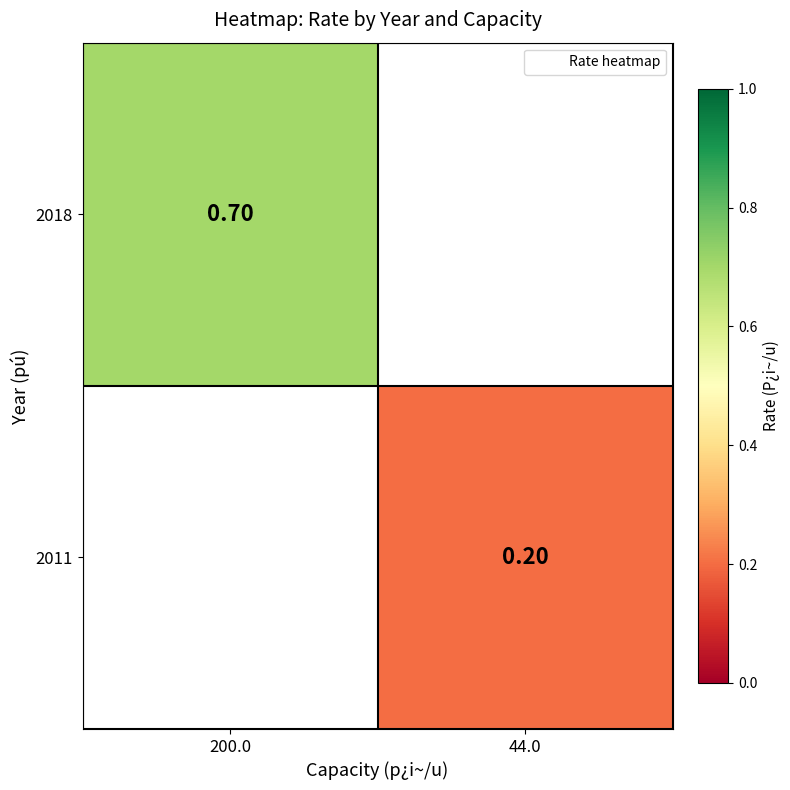

Is the value of 2018 at 200.0 greater than the value of 2011 at 44.0?

Yes